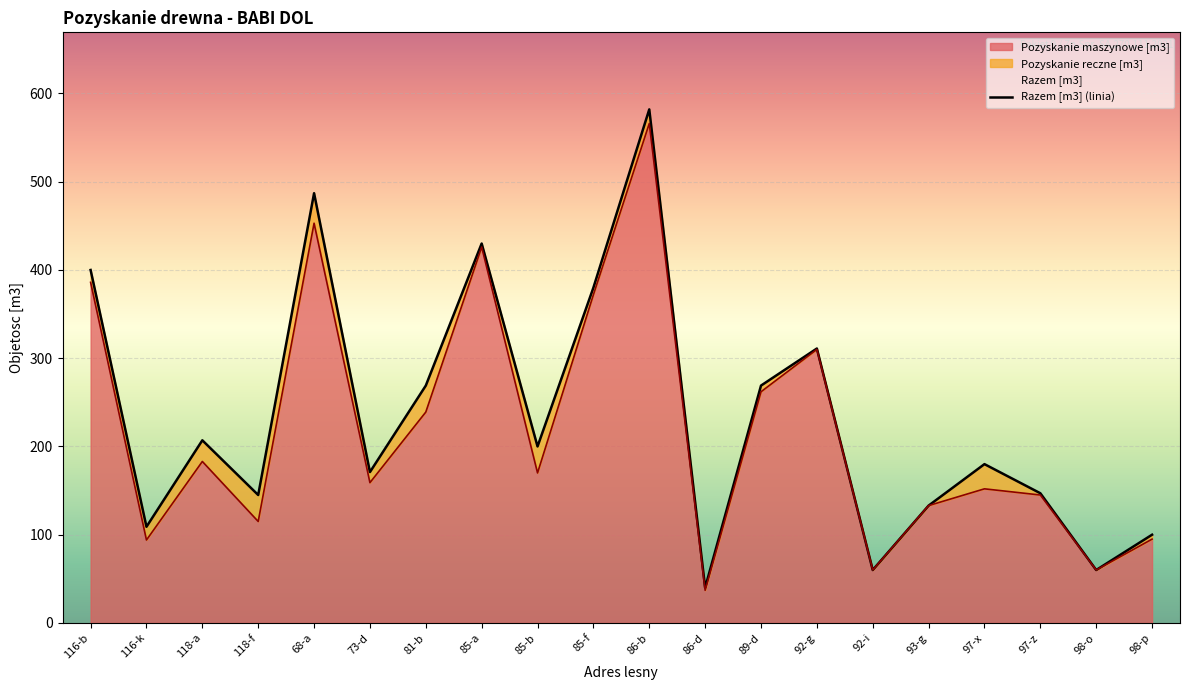

In Razem [m3], how many points are lower than both neighbors (excluding endpoints)?

7